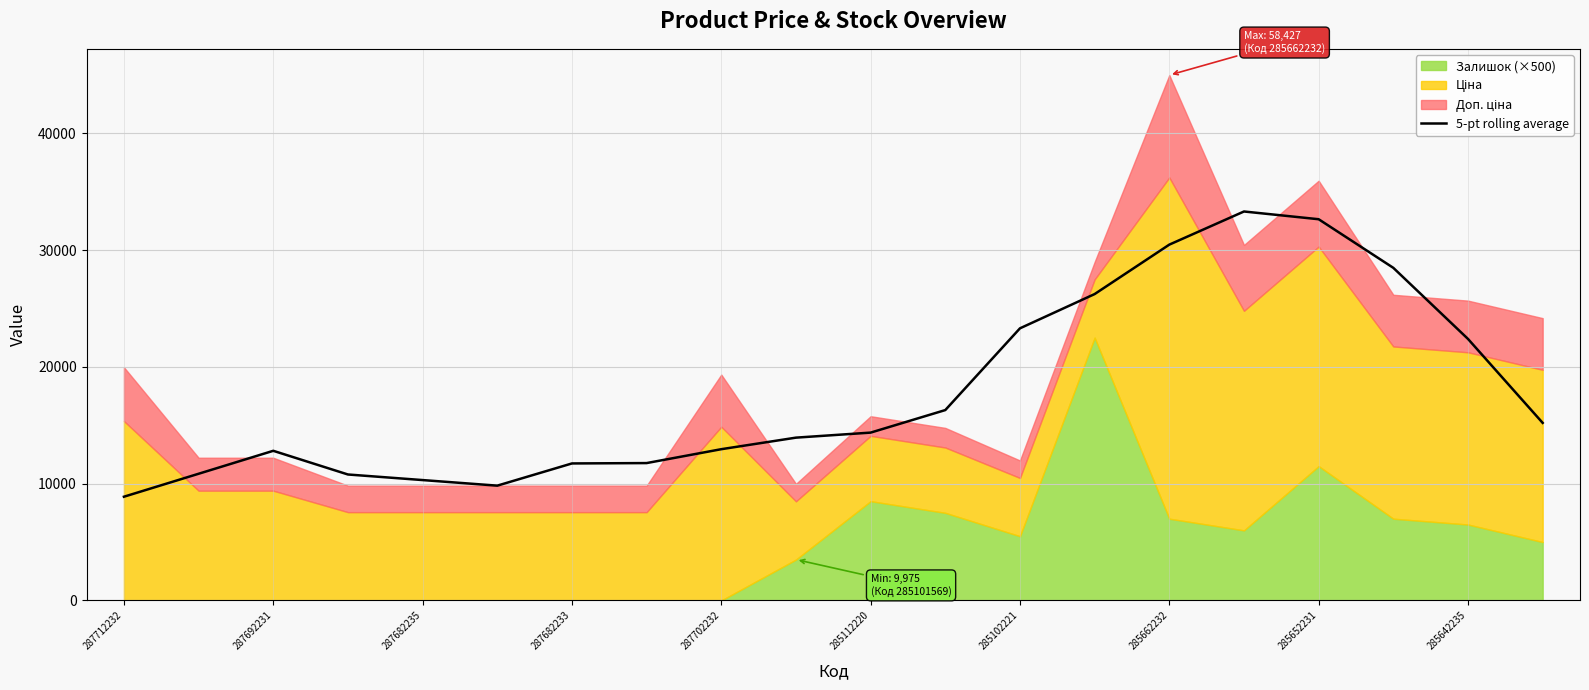

The 5-pt rolling average series shows 10306.0 at 287682235. True or false?

True